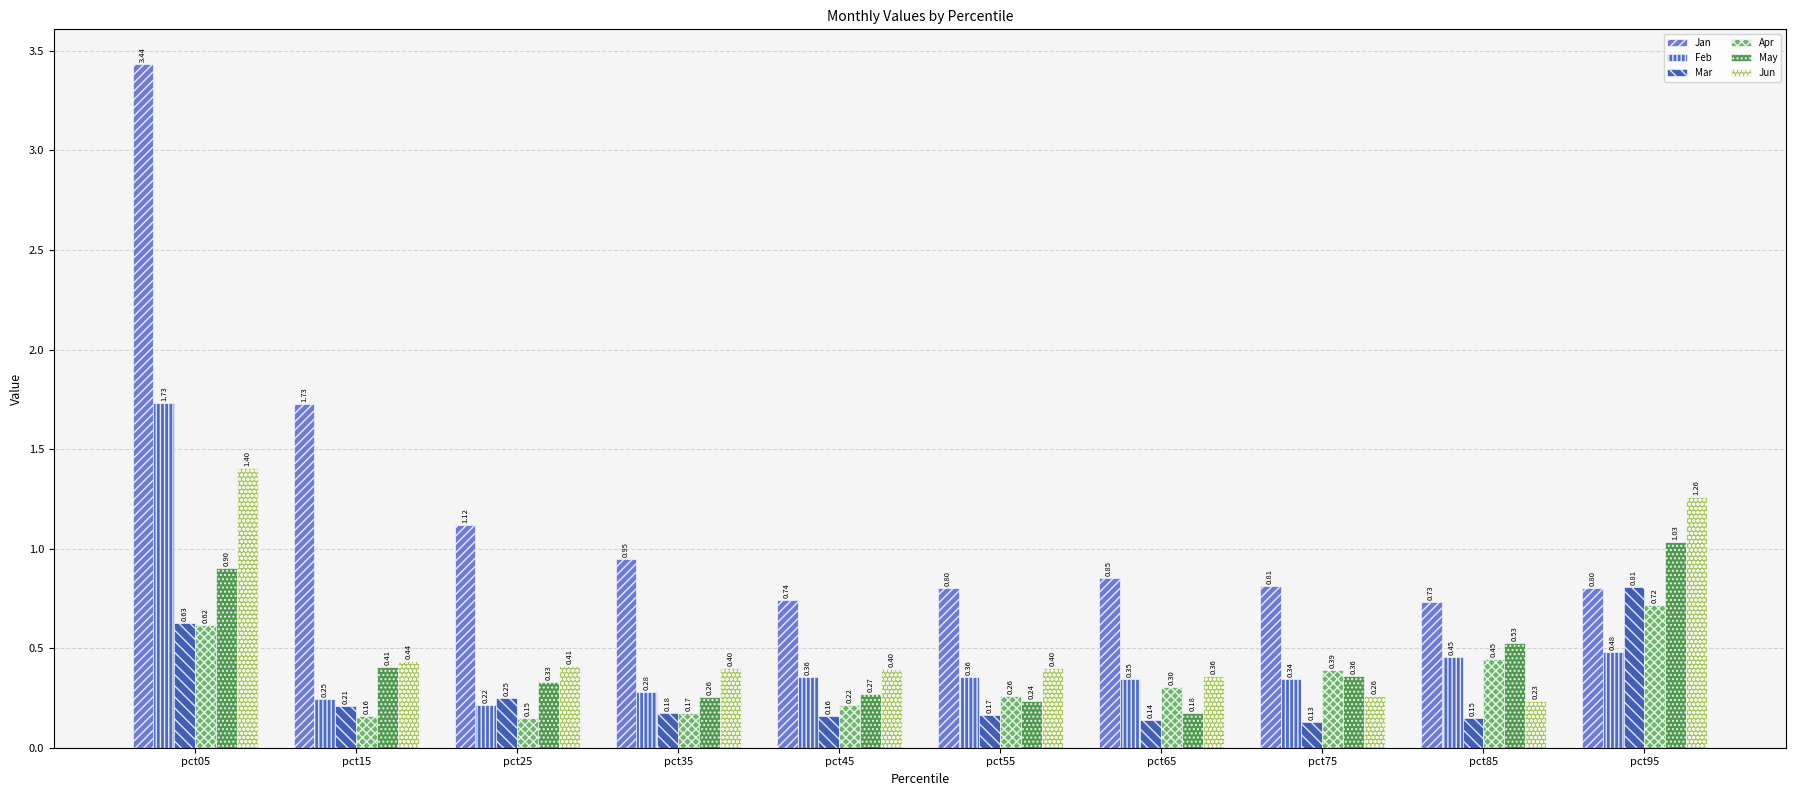

Are the bars grouped side by side (vs. stacked)?

Yes